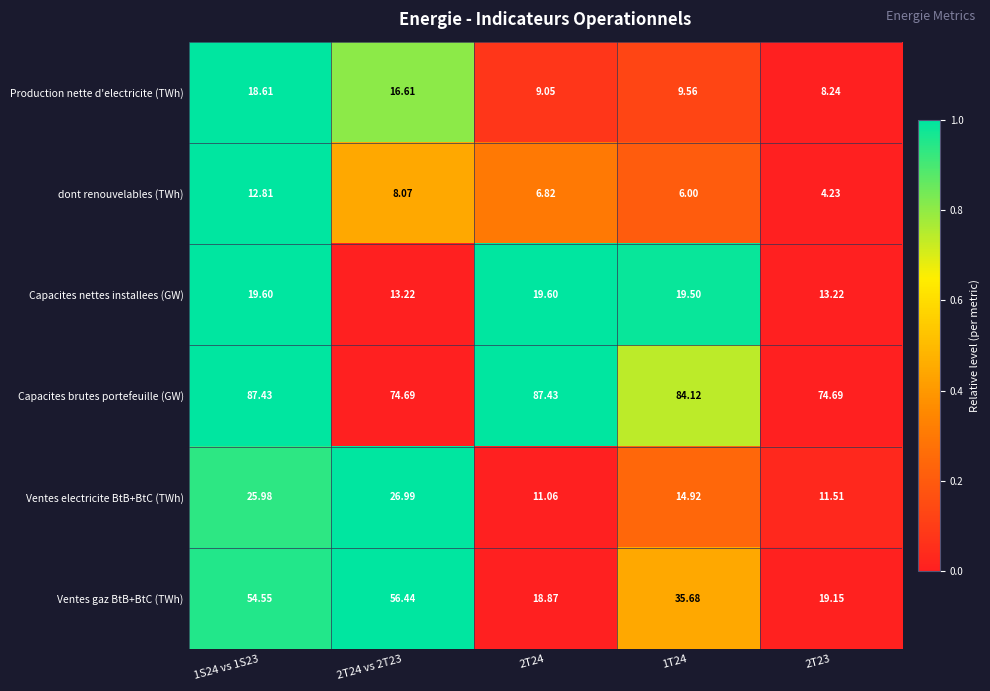

Which series has the largest range (max minus min)?

Ventes gaz BtB+BtC (TWh)